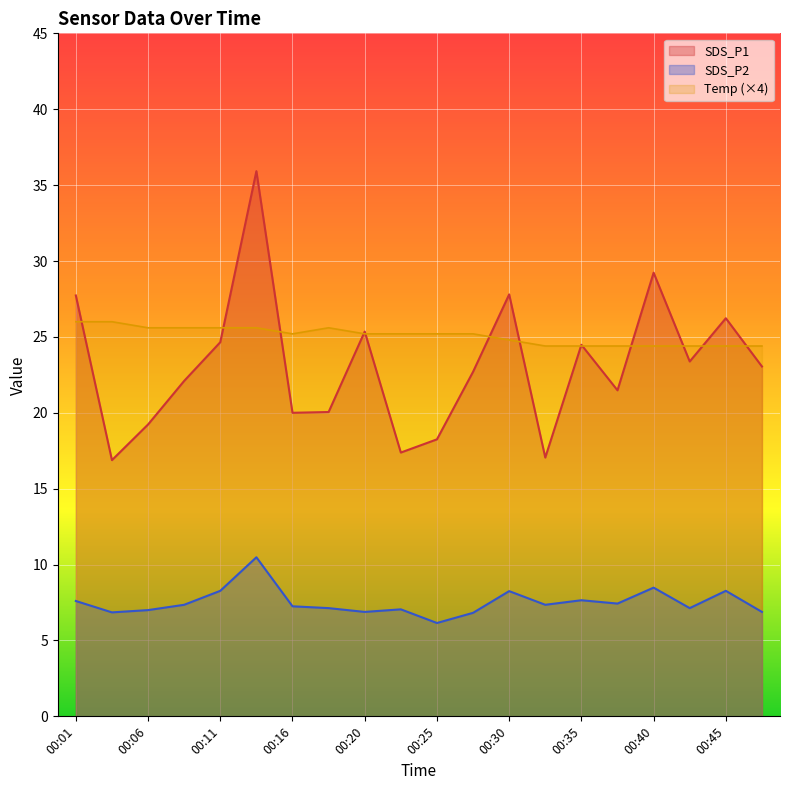

What is the value of the SDS_P1 point at the 7th from the left?

20.0